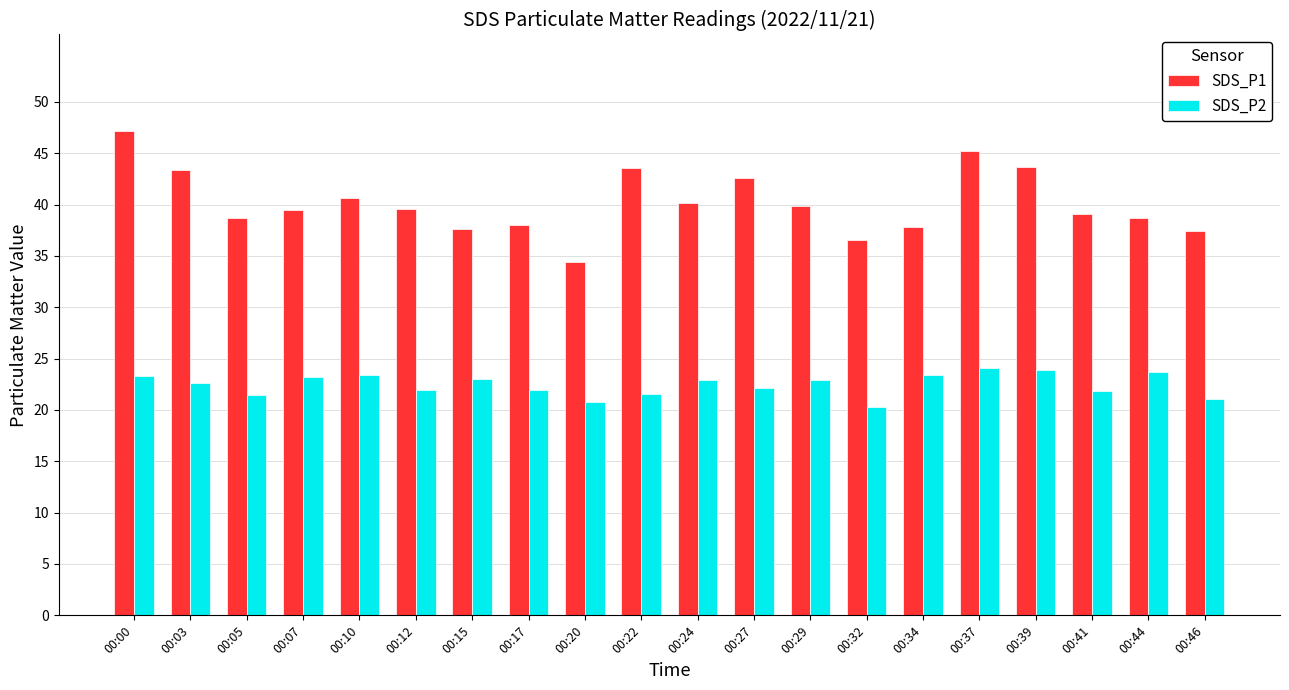

What is the value of the SDS_P1 bar at the 6th from the left?

39.6